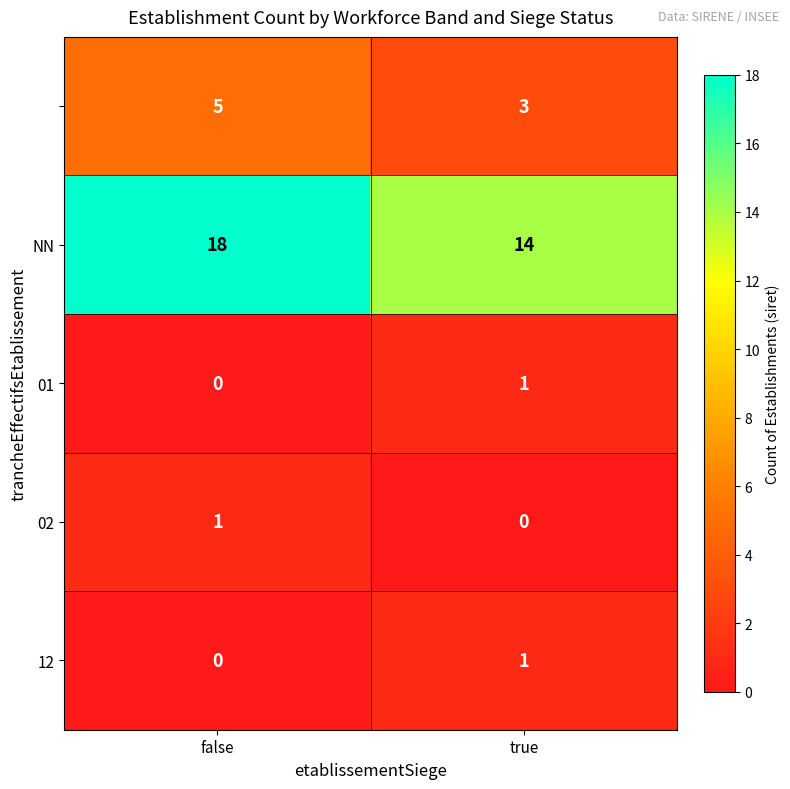

What is the difference between the highest and lowest values at true?

14